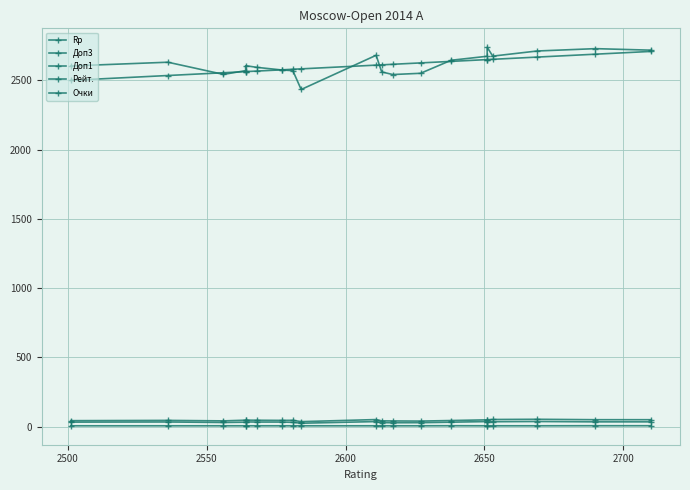

Reading right to left, extract all data points from this chart.

Rp: 2719.0	2730.0	2713.0	2676.0	2740.0	2675.0	2646.0	2552.0	2543.0	2562.0	2682.0	2435.0	2571.0	2576.0	2595.0	2607.0	2571.0	2544.0	2632.0	2605.0
Доп3: 35.0	35.0	37.5	36.0	37.5	37.0	32.5	29.0	28.5	29.5	37.0	25.0	31.5	33.5	33.5	34.5	32.5	30.5	34.0	33.0
Доп1: 50.5	50.5	53.5	52.0	50.0	49.5	44.5	40.5	41.5	42.0	51.5	36.5	46.0	45.5	46.5	47.5	47.0	42.0	45.5	43.5
Рейт.: 2710.0	2690.0	2669.0	2653.0	2651.0	2651.0	2638.0	2627.0	2617.0	2613.0	2611.0	2584.0	2581.0	2577.0	2568.0	2564.0	2564.0	2556.0	2536.0	2501.0
Очки: 7.0	7.0	6.5	6.5	7.0	6.5	7.0	6.5	6.5	6.5	6.5	6.5	6.5	6.5	6.5	6.5	6.5	6.5	6.5	6.5